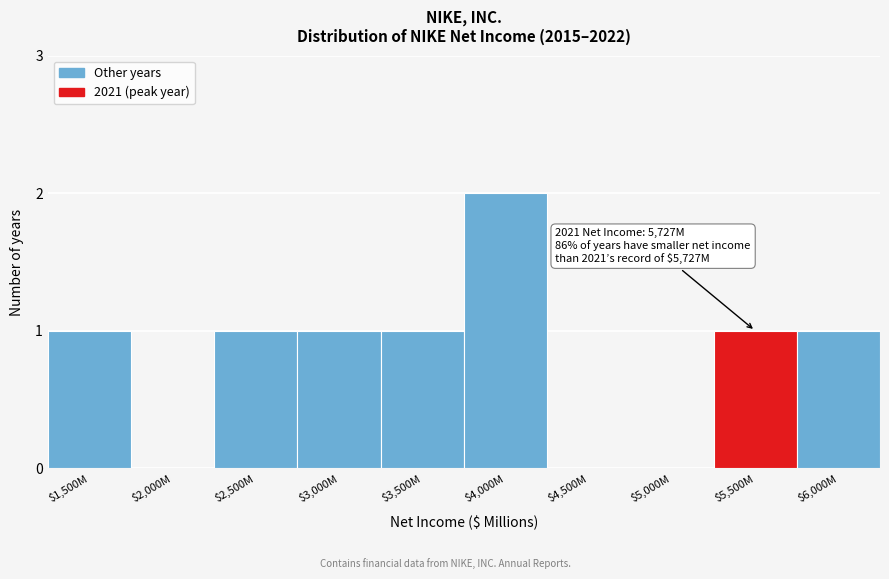

What is the sum of all values?

8